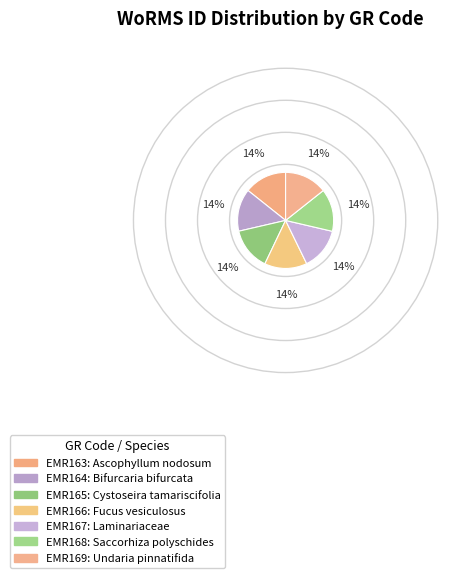

Rank the categories by value from highest to lowest.

EMR168, EMR169, EMR166, EMR163, EMR165, EMR164, EMR167